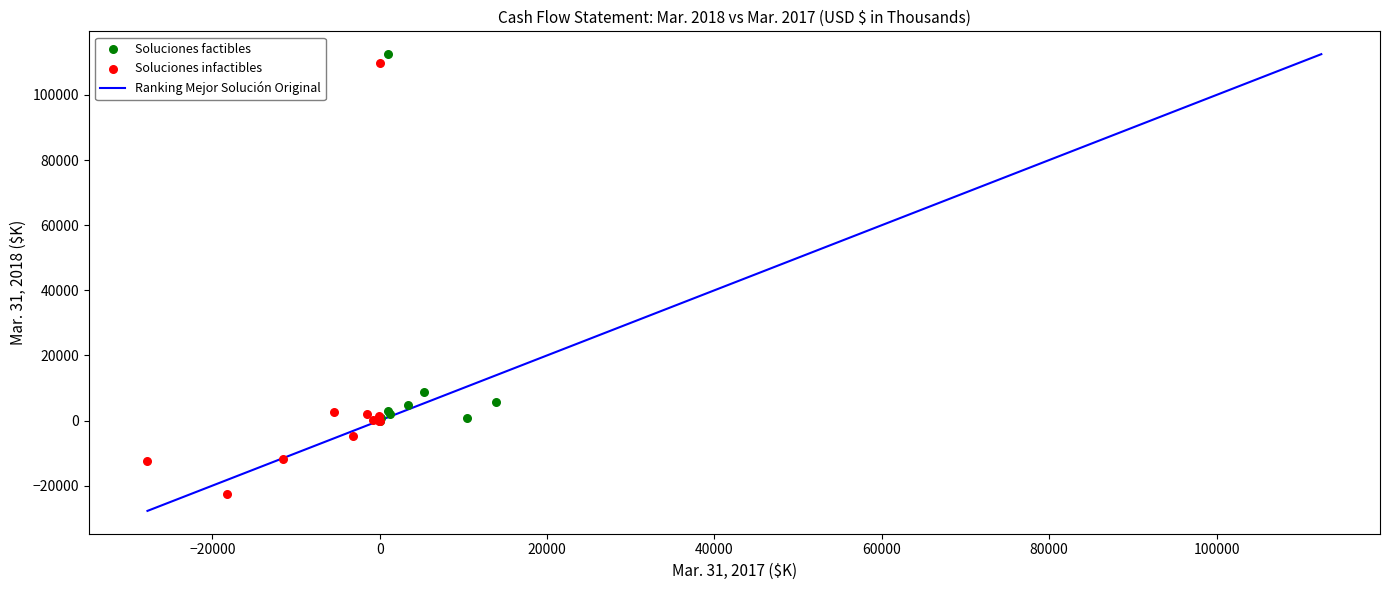

Which series contains the lowest Y value?

Soluciones infactibles